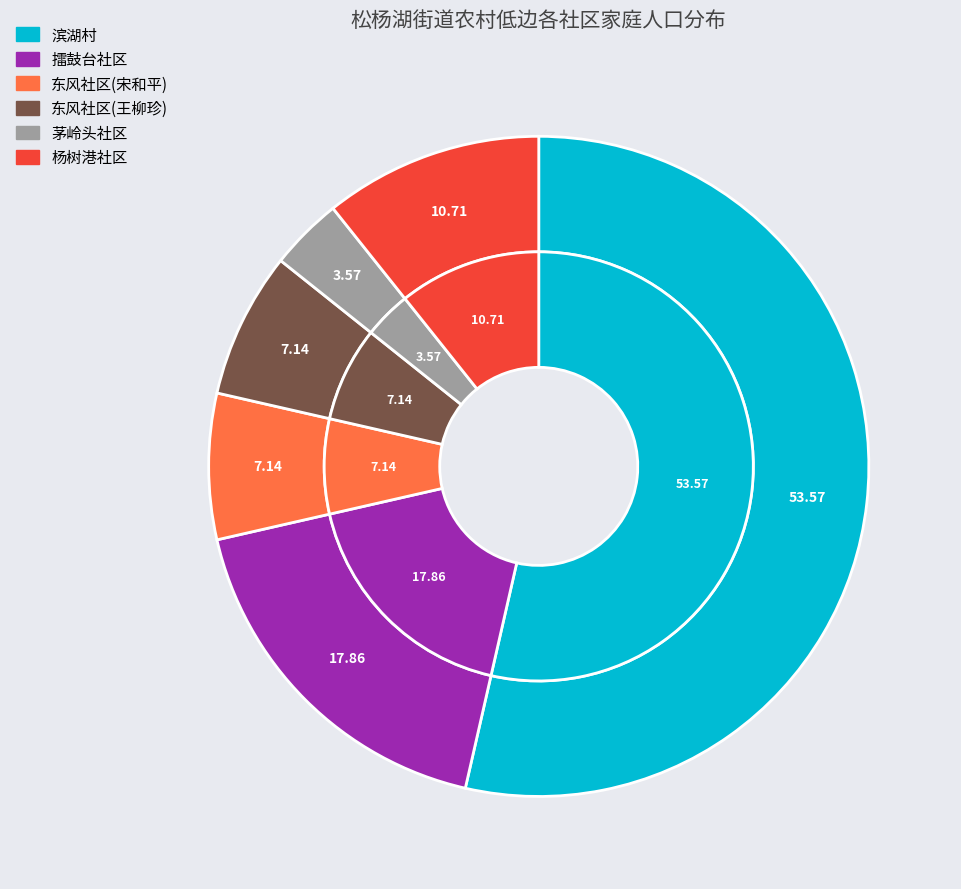

To the nearest percent, what portion does 东风社区(宋和平) represent?

7%